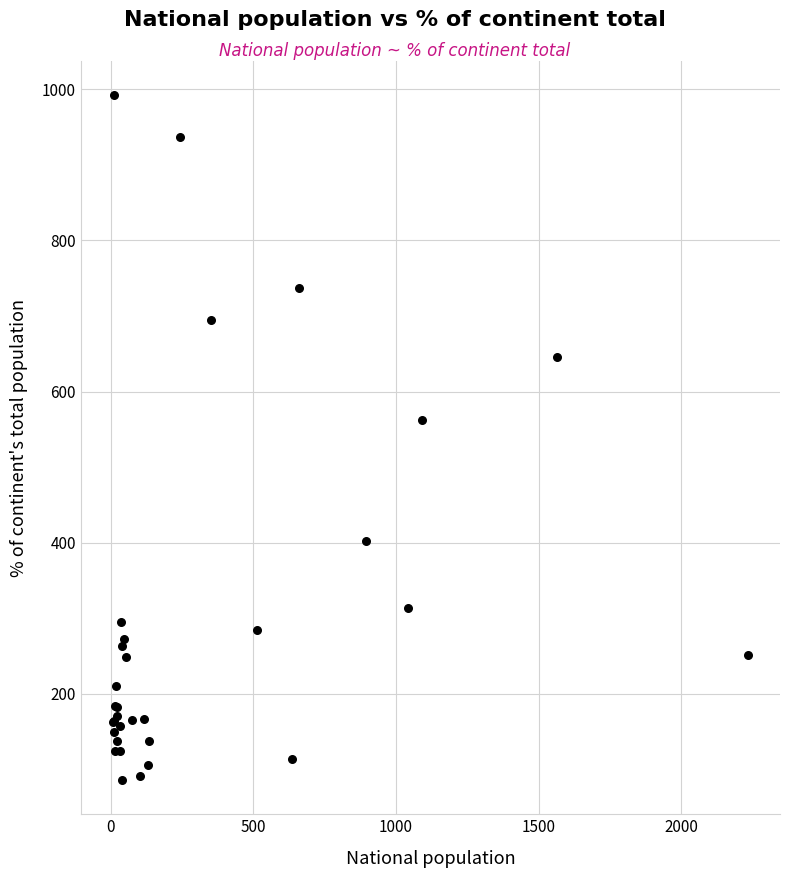

What Y value in the scatter plot is closest to 539?

562